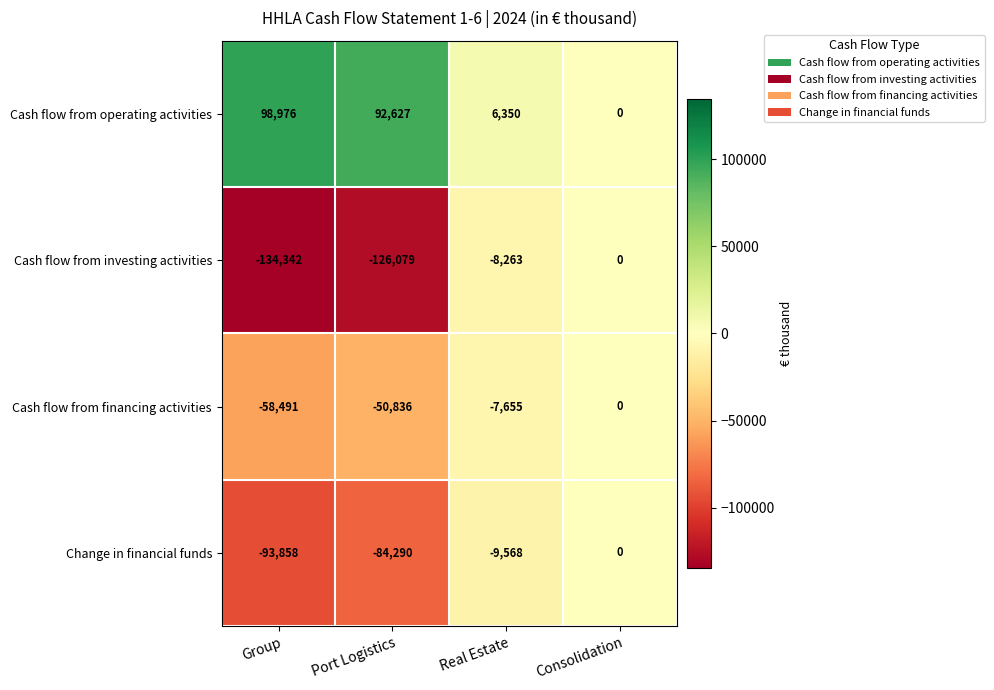

At which label does Cash flow from financing activities first exceed -7655?

Consolidation